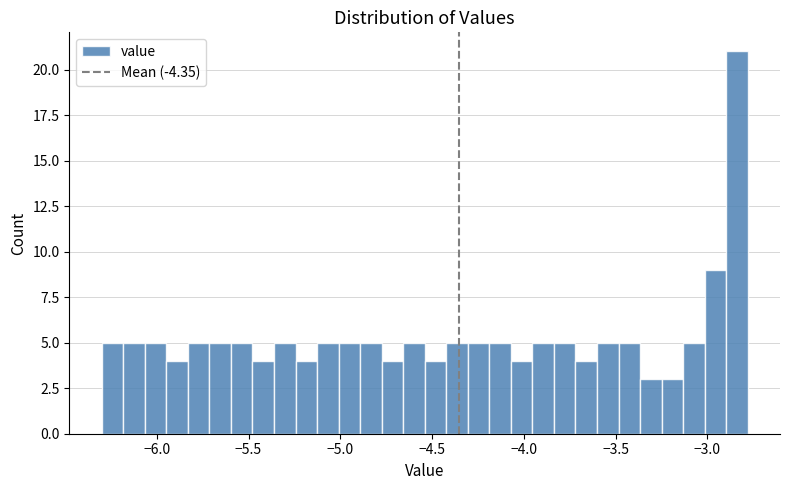

Read against the x-axis, roughly where is the centre of the tallest bar?

-2.85